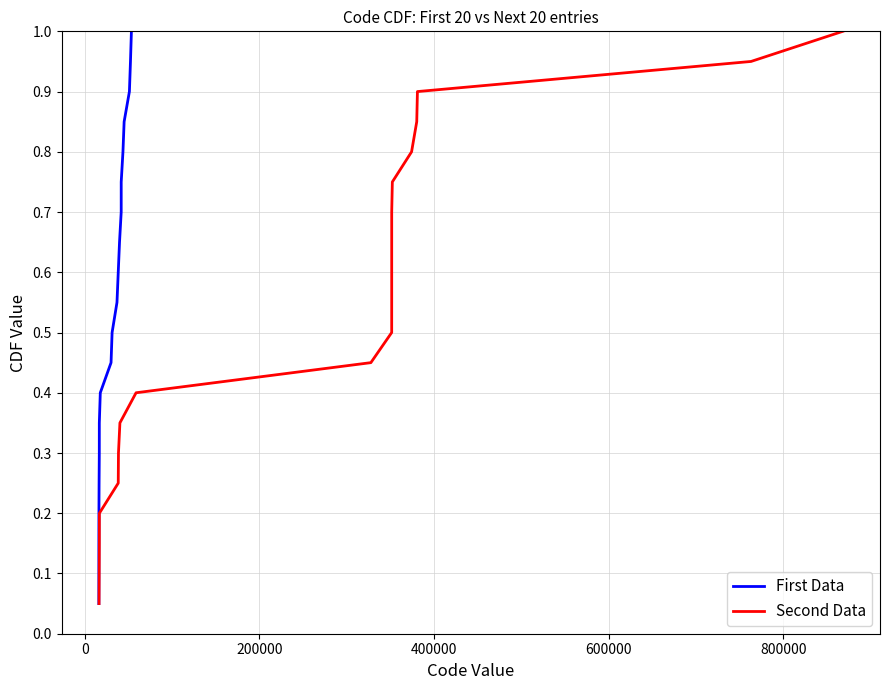

Reading right to left, list all the values displayed in this chart.

First Data: 1.0	0.9	0.9	0.8	0.8	0.8	0.7	0.7	0.6	0.6	0.5	0.5	0.4	0.3	0.3	0.2	0.2	0.1	0.1	0.1
Second Data: 1.0	0.9	0.9	0.8	0.8	0.8	0.7	0.7	0.6	0.6	0.5	0.5	0.4	0.3	0.3	0.2	0.2	0.1	0.1	0.1